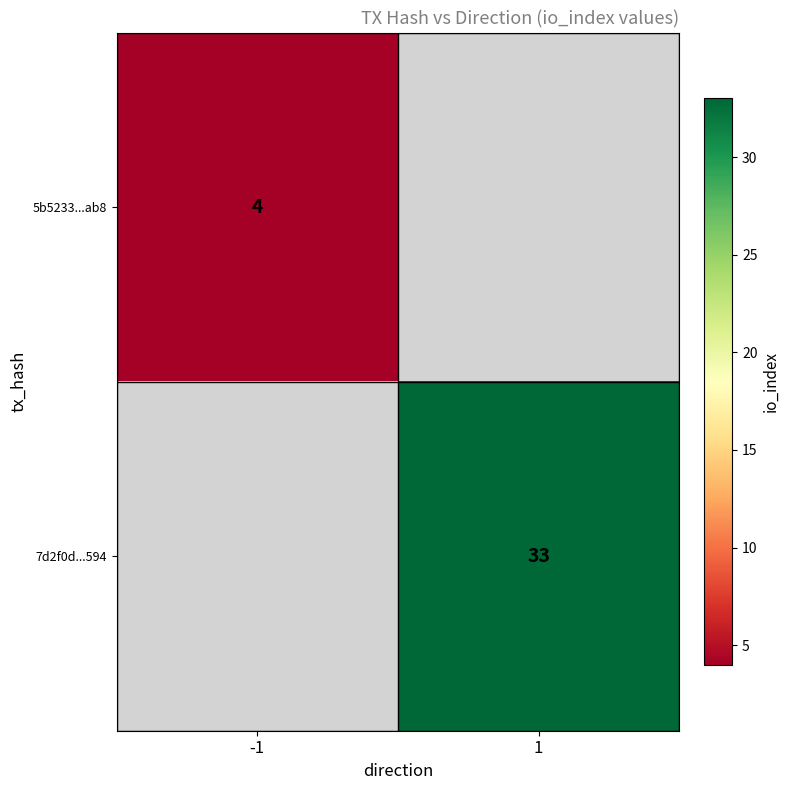

The value of 5b5233...ab8 at -1 is 7. True or false?

False